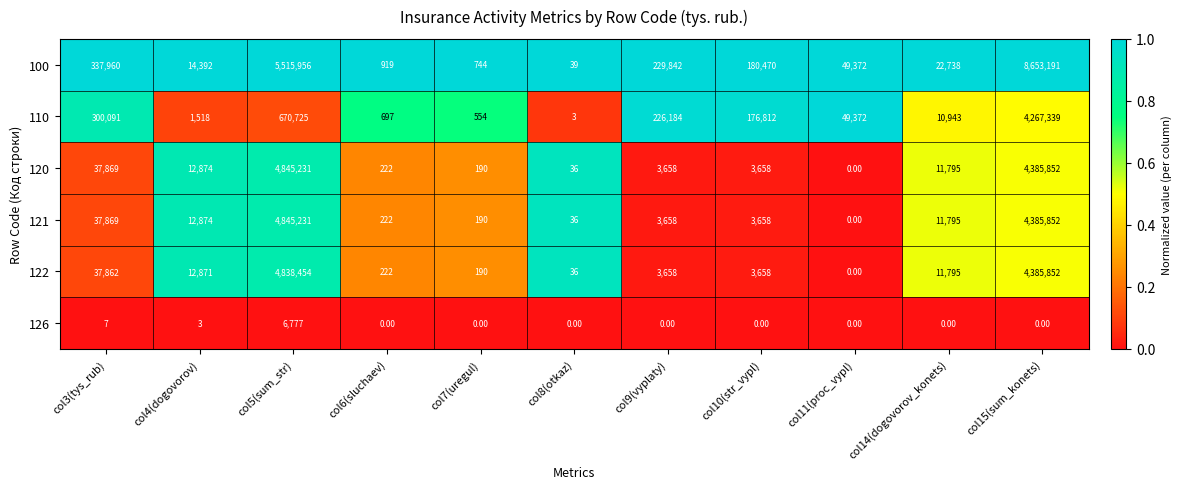

Which series has the largest total across all categories?

100